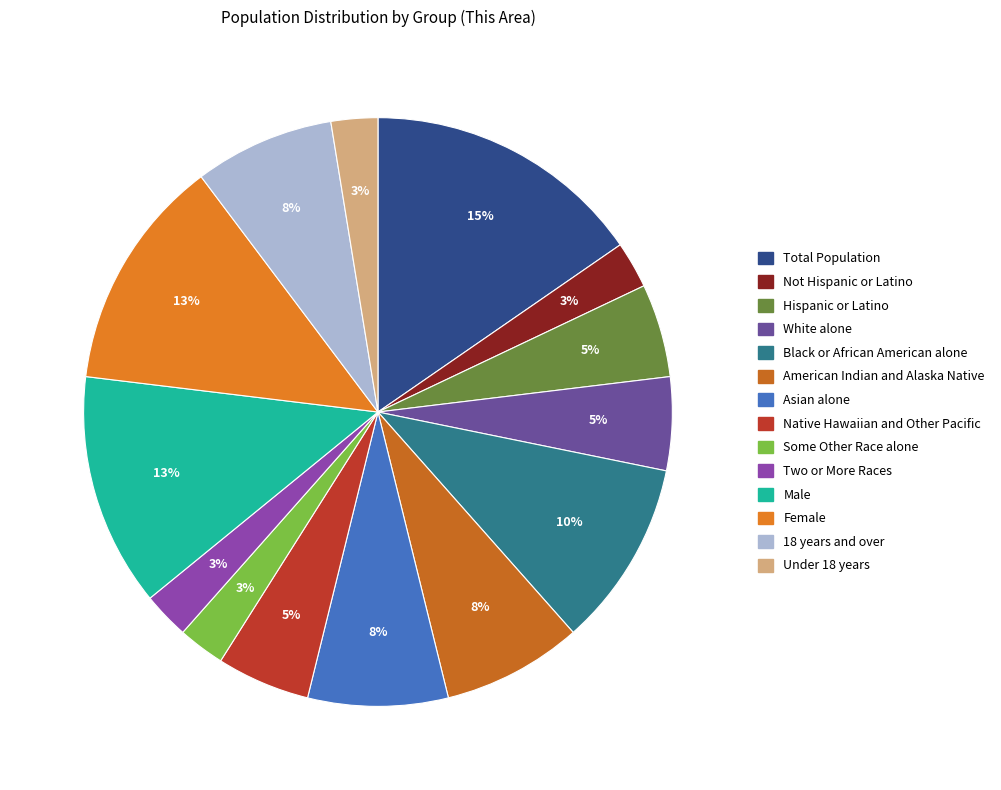

Which slice is the largest?

Total Population